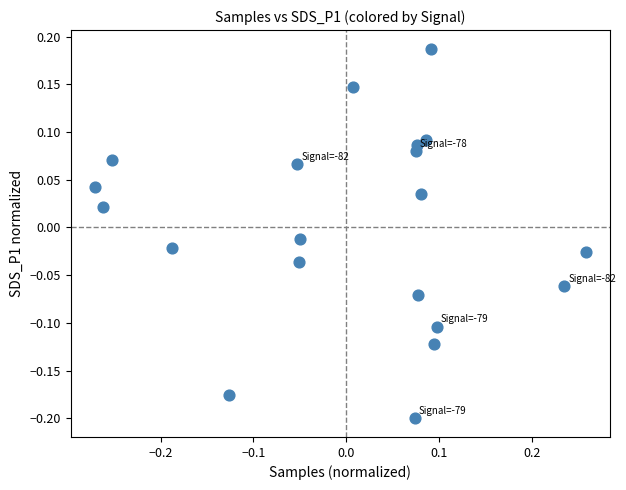

What is the range of Y values (max minus min)?

0.4